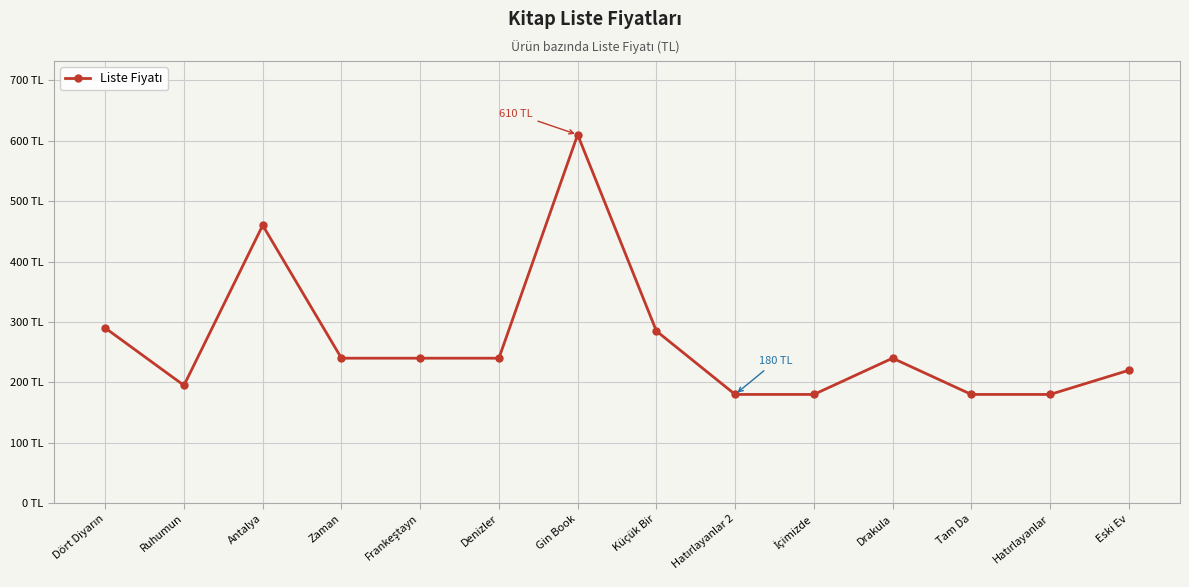

Reading left to right, extract all data points from this chart.

Dört Diyarın=290	Ruhumun=195	Antalya=460	Zaman=240	Frankeştayn=240	Denizler=240	Gin Book=610	Küçük Bir=285	Hatırlayanlar 2=180	İçimizde=180	Drakula=240	Tam Da=180	Hatırlayanlar=180	Eski Ev=220